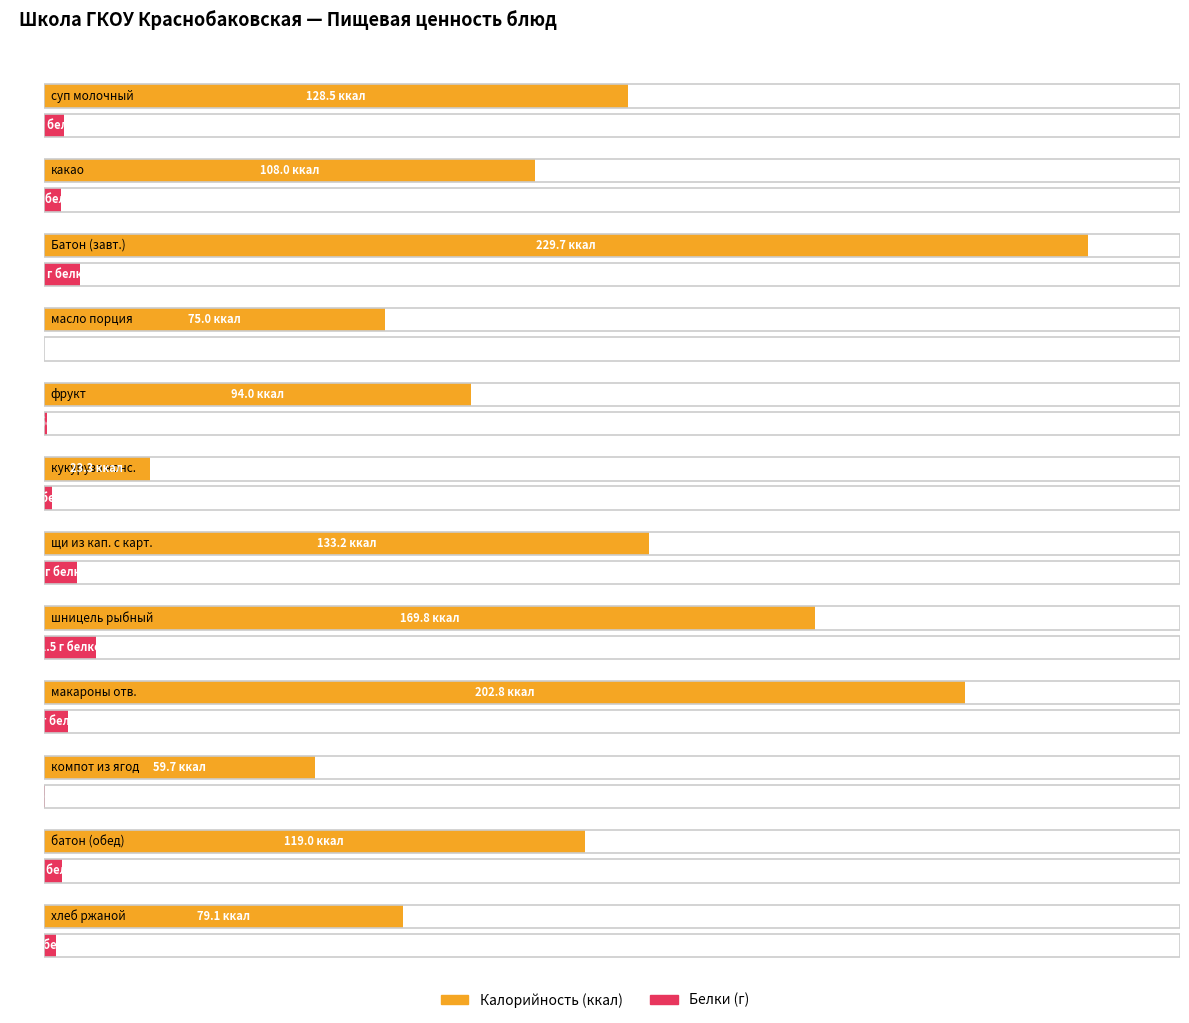

What are all the series names shown in the legend?

Калорийность, Белки